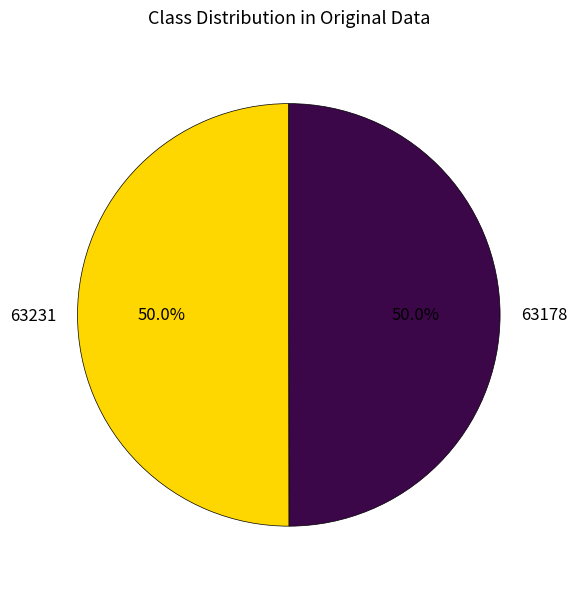

What percentage do 63178 and 63231 together represent?

100.0%